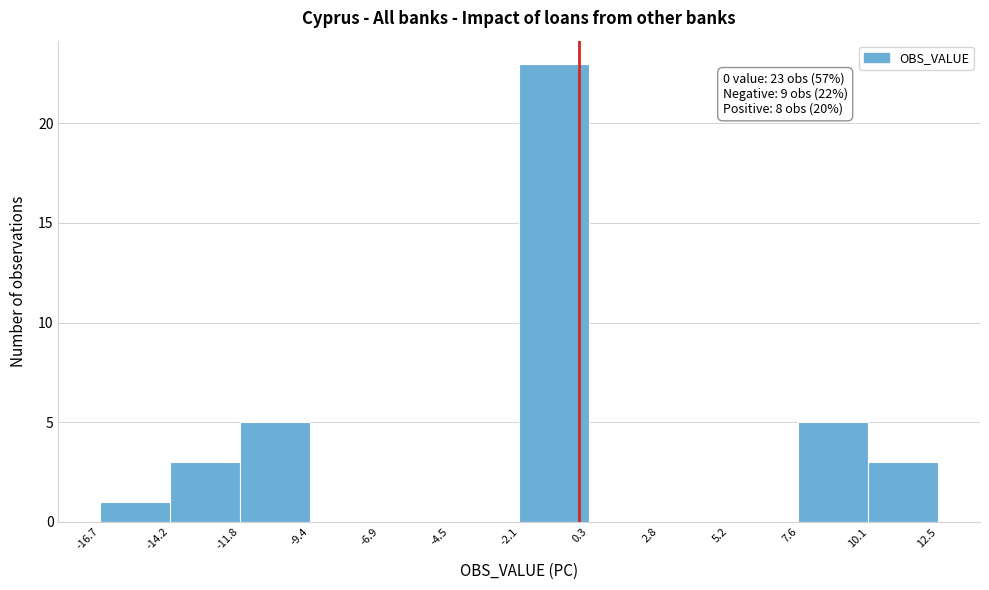

Which range on the x-axis has the tallest bar?

-2.1 to 0.3